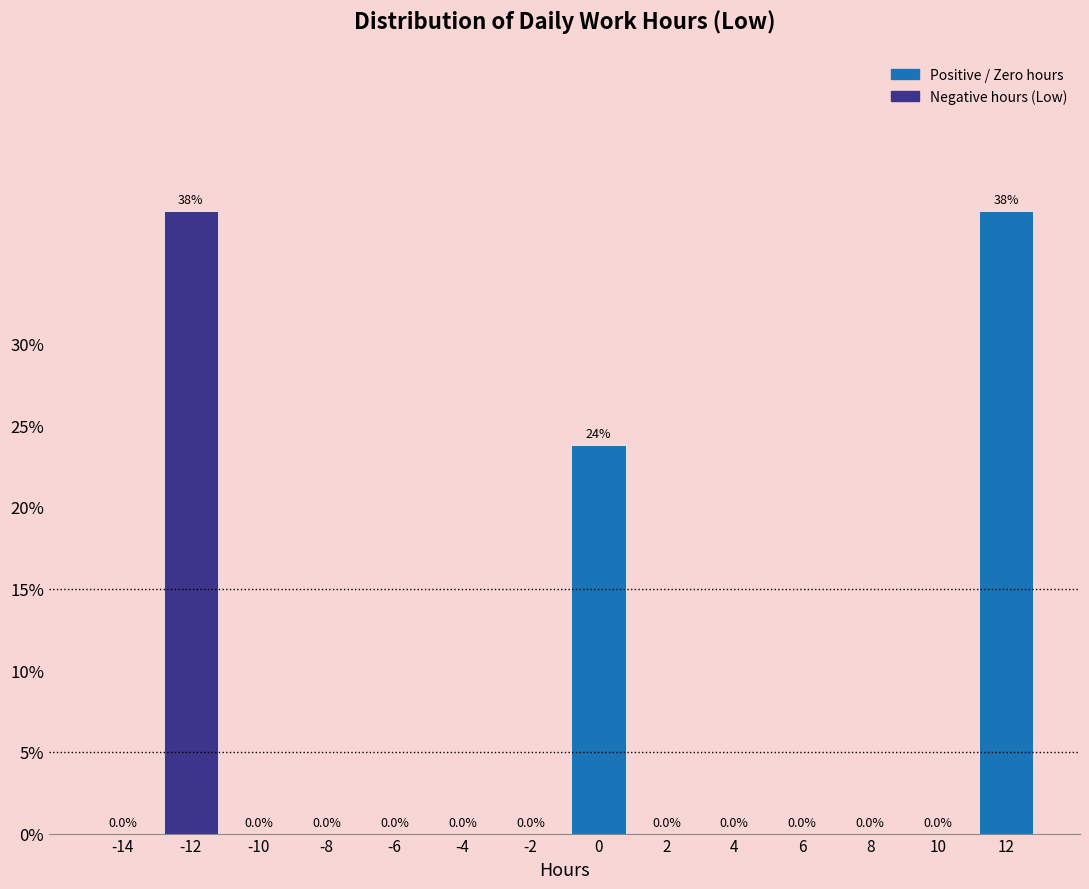

Reading right to left, what are all the values shown in this chart?

12=38.1	10=0.0	8=0.0	6=0.0	4=0.0	2=0.0	0=23.8	-2=0.0	-4=0.0	-6=0.0	-8=0.0	-10=0.0	-12=38.1	-14=0.0